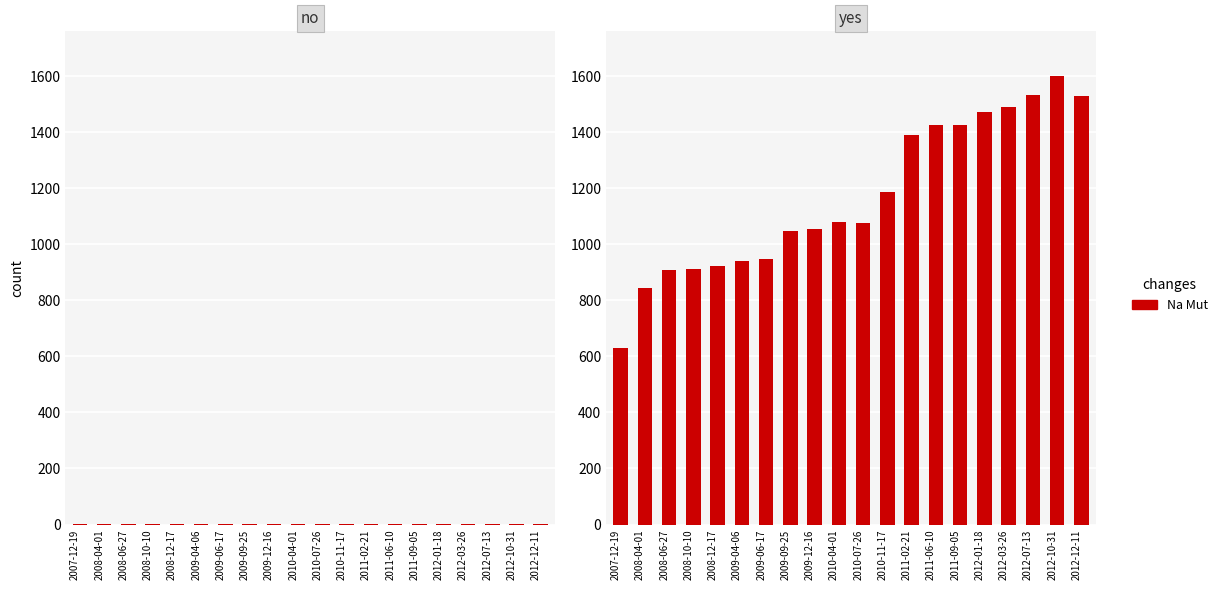

List the labels in order of value, smallest first.

2007-12-19, 2008-04-01, 2008-06-27, 2008-10-10, 2008-12-17, 2009-04-06, 2009-06-17, 2009-09-25, 2009-12-16, 2010-07-26, 2010-04-01, 2010-11-17, 2011-02-21, 2011-09-05, 2011-06-10, 2012-01-18, 2012-03-26, 2012-12-11, 2012-07-13, 2012-10-31